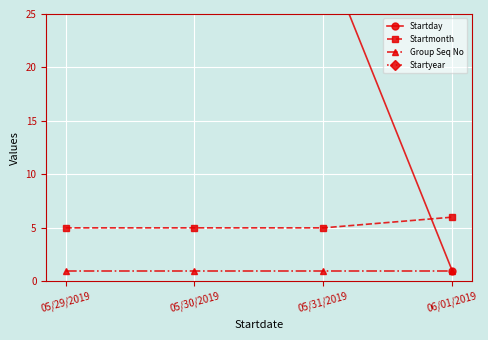

What is the spread (max minus min) of values at 05/30/2019?

2018